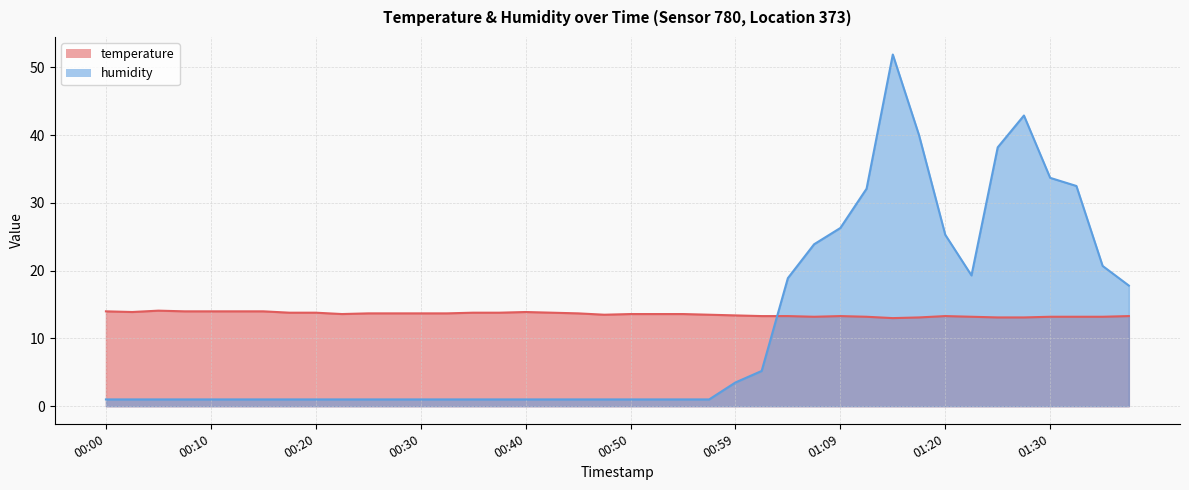

What are all the series names shown in the legend?

temperature, humidity